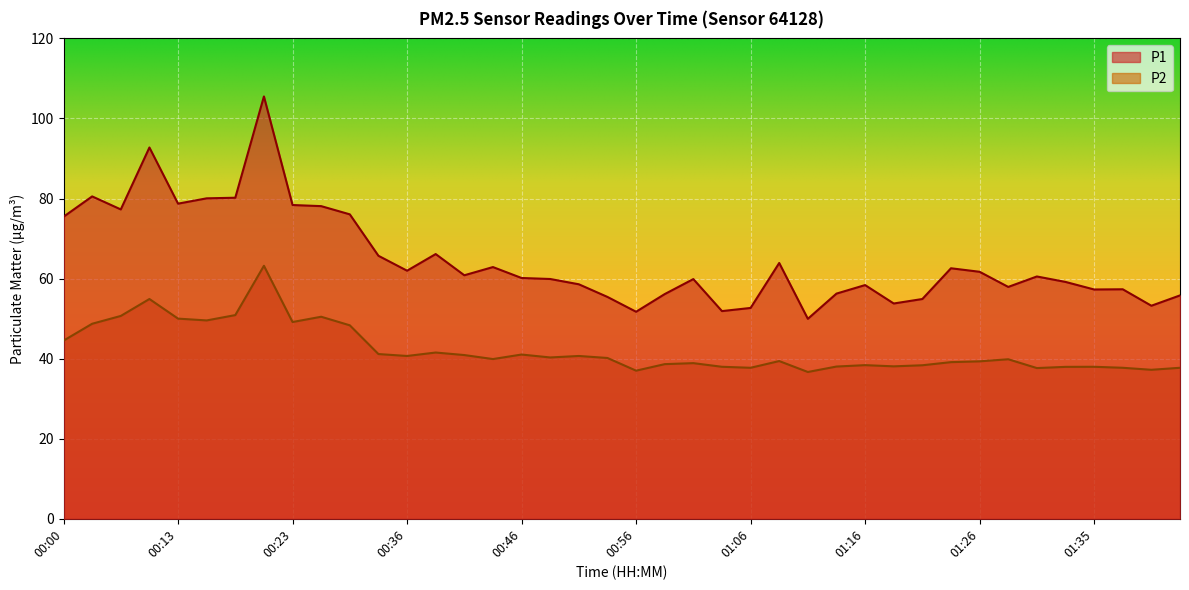

What is the label of the 21st point from the right?

00:54